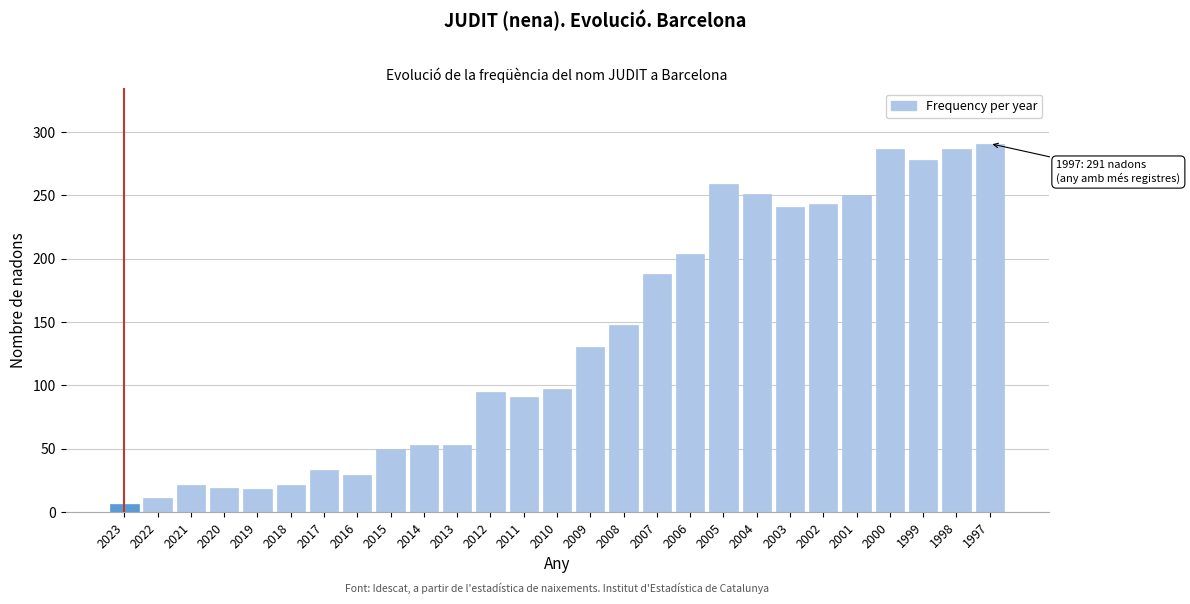

What value does the data have at 2018?

21